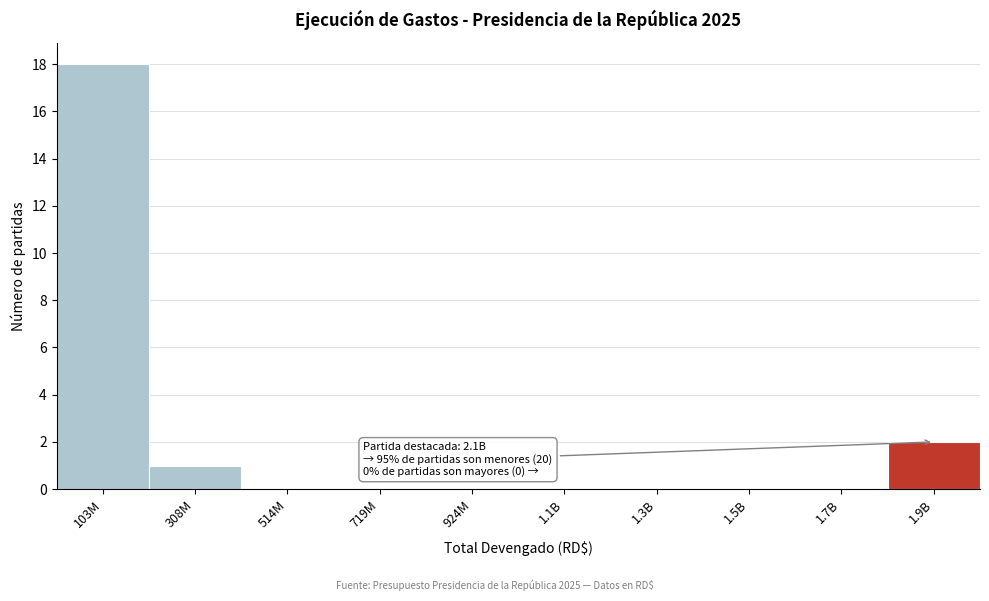

Reading left to right, transcribe all the data shown in this chart.

103M=18	308M=1	514M=0	719M=0	924M=0	1.1B=0	1.3B=0	1.5B=0	1.7B=0	1.9B=2